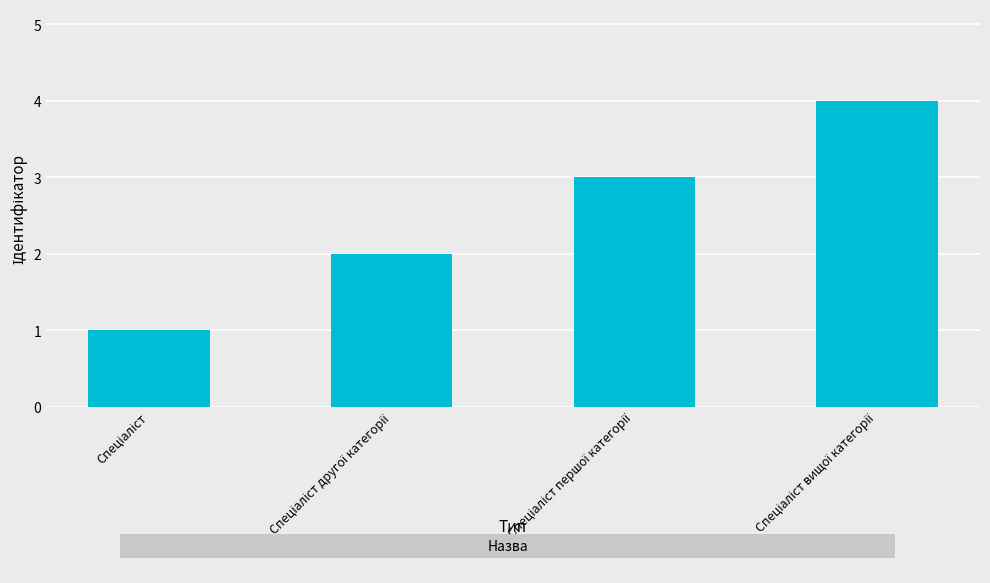

What is the difference between the maximum and minimum values?

3